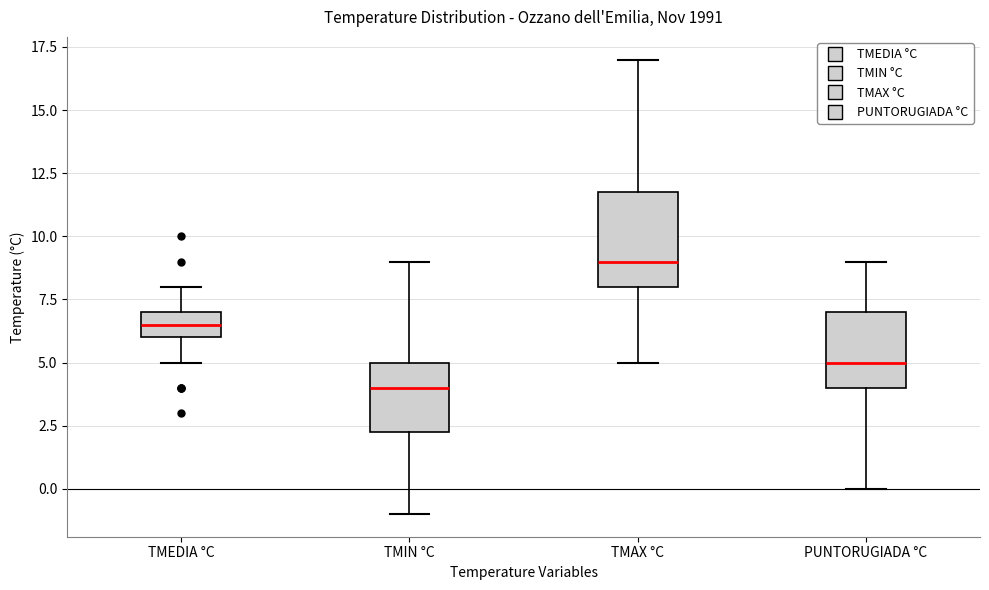

Reading left to right, read every box against the y-axis: the position of its median line, the range the box covers, and the ends of its whiskers. The values are not printed on the chart, so give them approximately, as read against the axis.

TMEDIA °C: median 6.5, box 6.0 to 7.0, whiskers 5.0 to 8.0
TMIN °C: median 4.0, box 2.5 to 5.0, whiskers -1.0 to 9.0
TMAX °C: median 9.0, box 8.0 to 12.0, whiskers 5.0 to 17.0
PUNTORUGIADA °C: median 5.0, box 4.0 to 7.0, whiskers 0.0 to 9.0